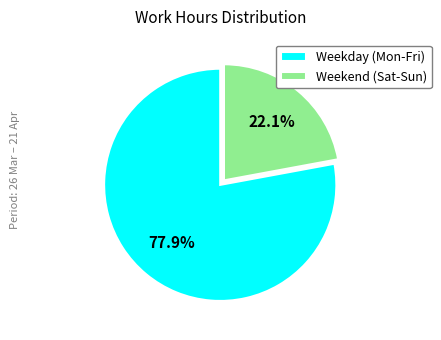

Which category has the biggest portion of the pie?

Weekday (Mon-Fri)